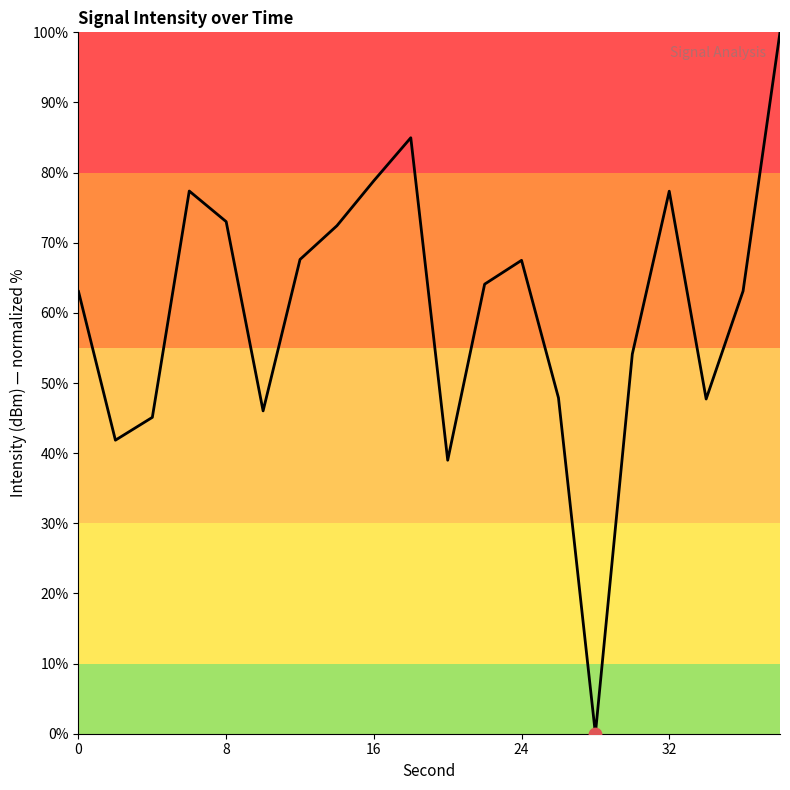

What is the difference between the maximum and minimum values?

100.0